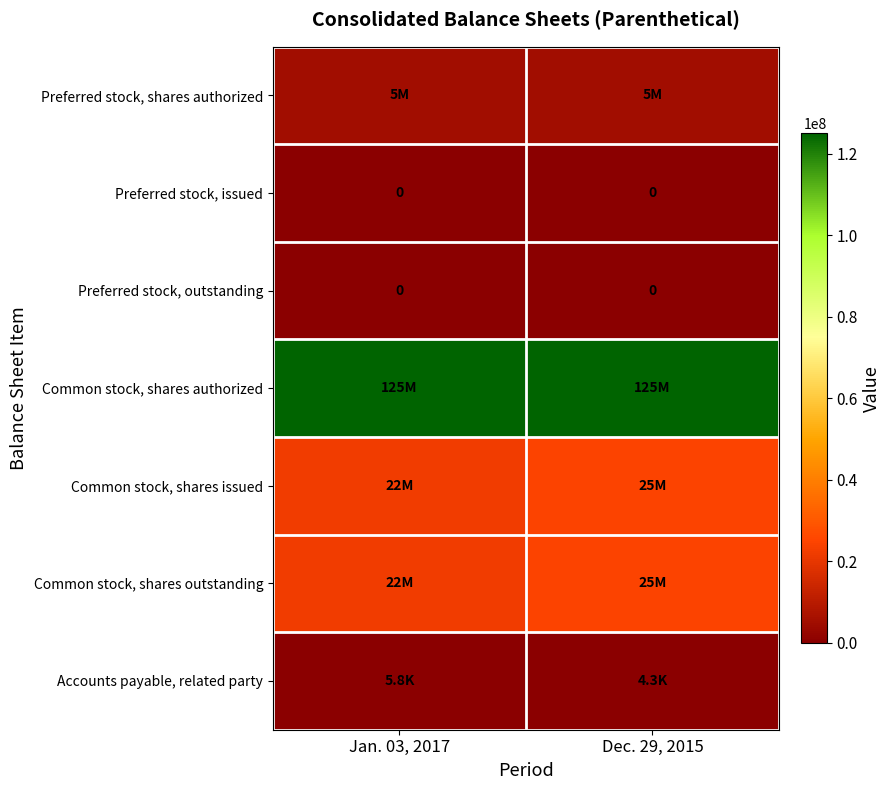

The Preferred stock, outstanding series shows 0 at Dec. 29, 2015. True or false?

True